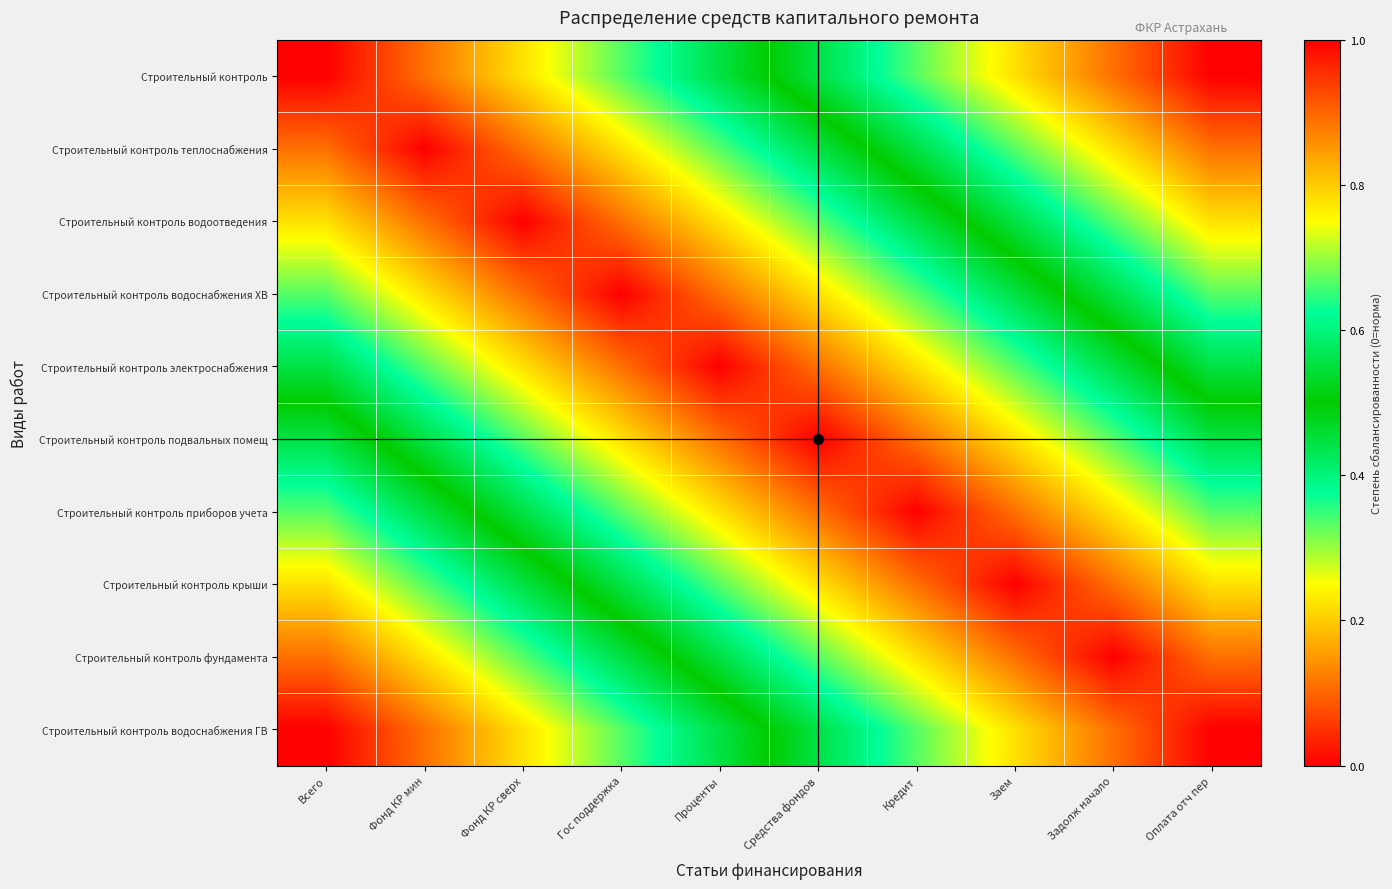

At how many categories does at least one series exceed 0?

10